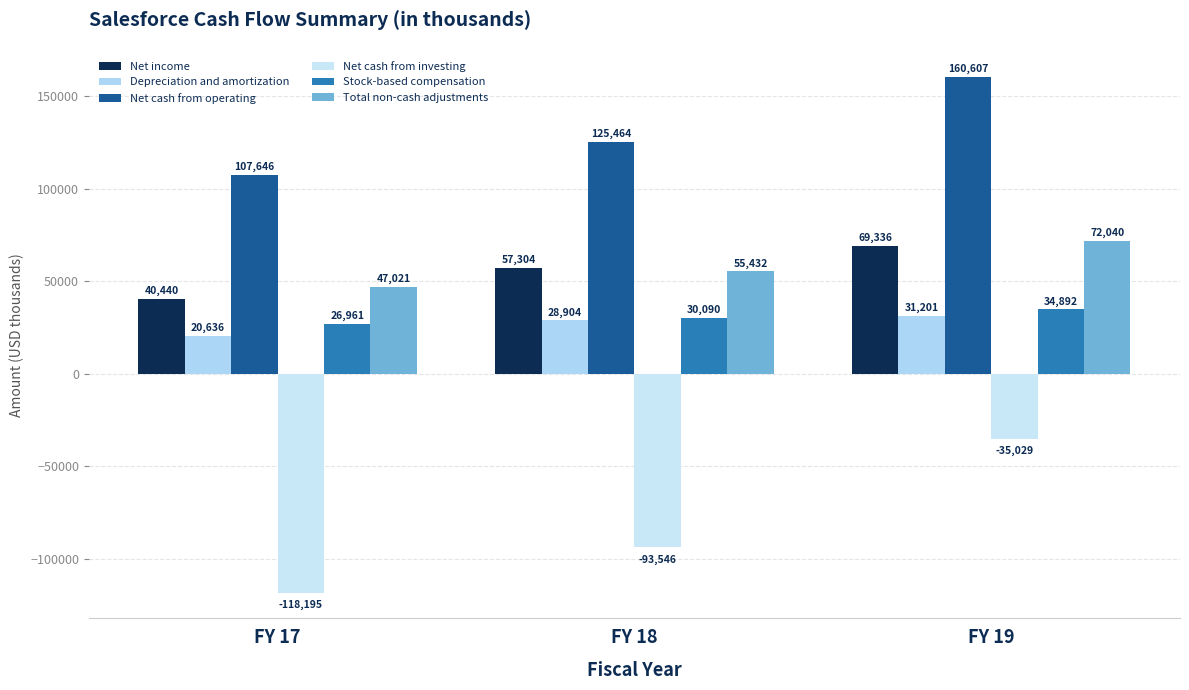

The value of Total non-cash adjustments at FY 19 is 72040. True or false?

True